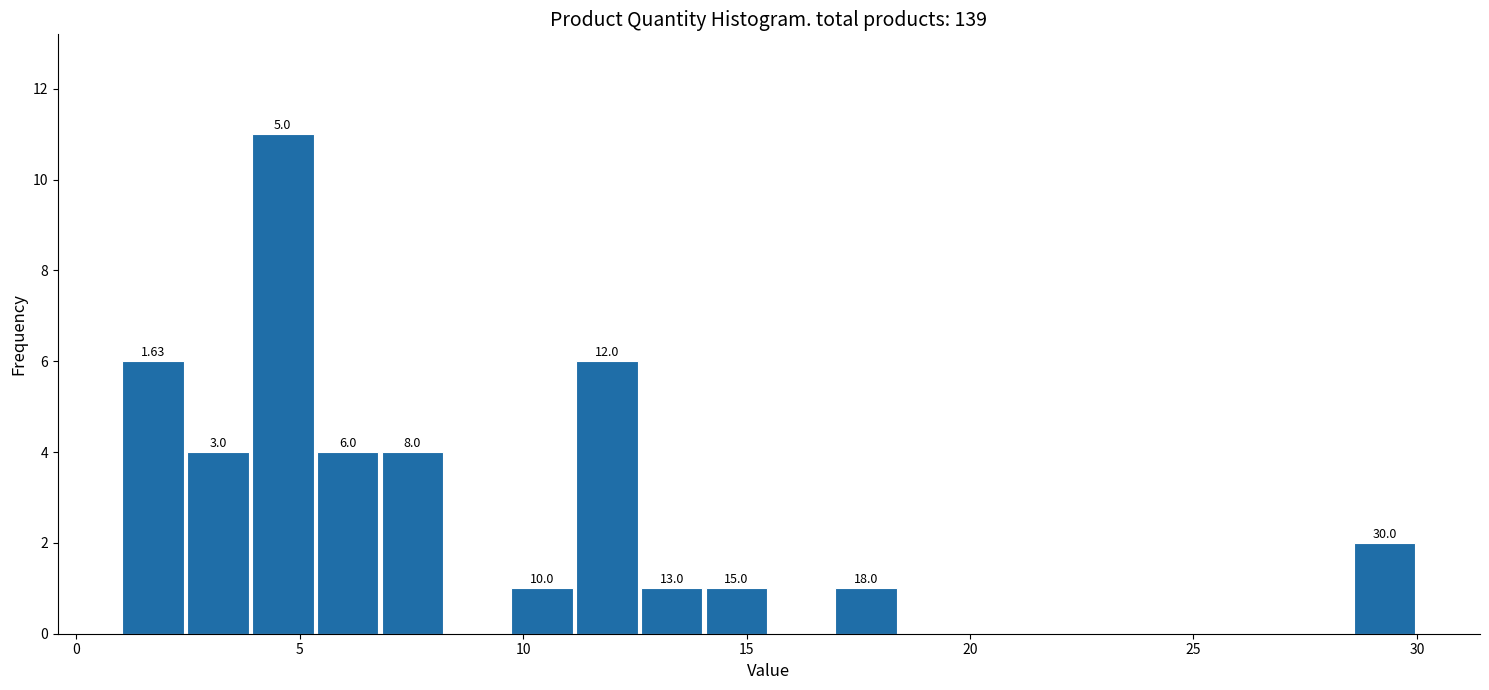

Read against the x-axis, roughly where is the centre of the tallest bar?

4.5